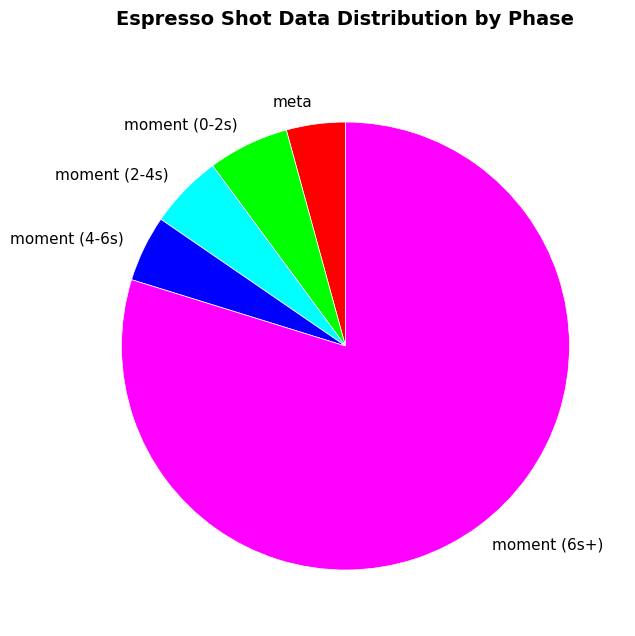

How many segments does this pie chart have?

5